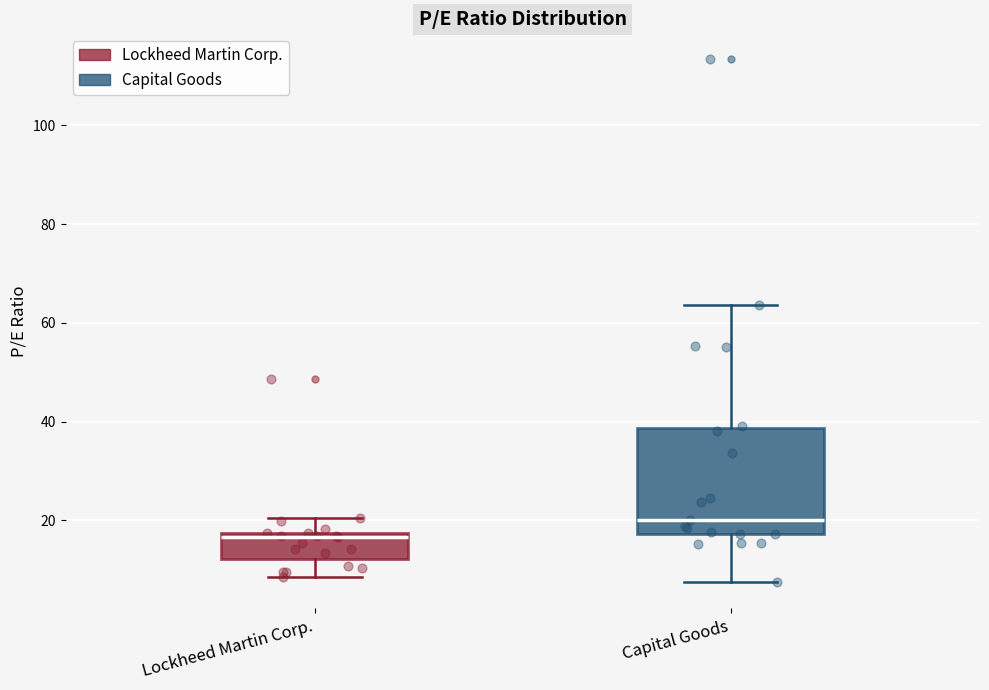

Reading left to right, transcribe this box plot: for each box, give where its median line is, the range the box spans, and where its two whiskers end, as read against the y-axis. The values are not printed on the chart, so give them approximately, as read against the axis.

Lockheed Martin Corp.: median 16, box 12 to 18, whiskers 8 to 20
Capital Goods: median 20, box 18 to 38, whiskers 8 to 64